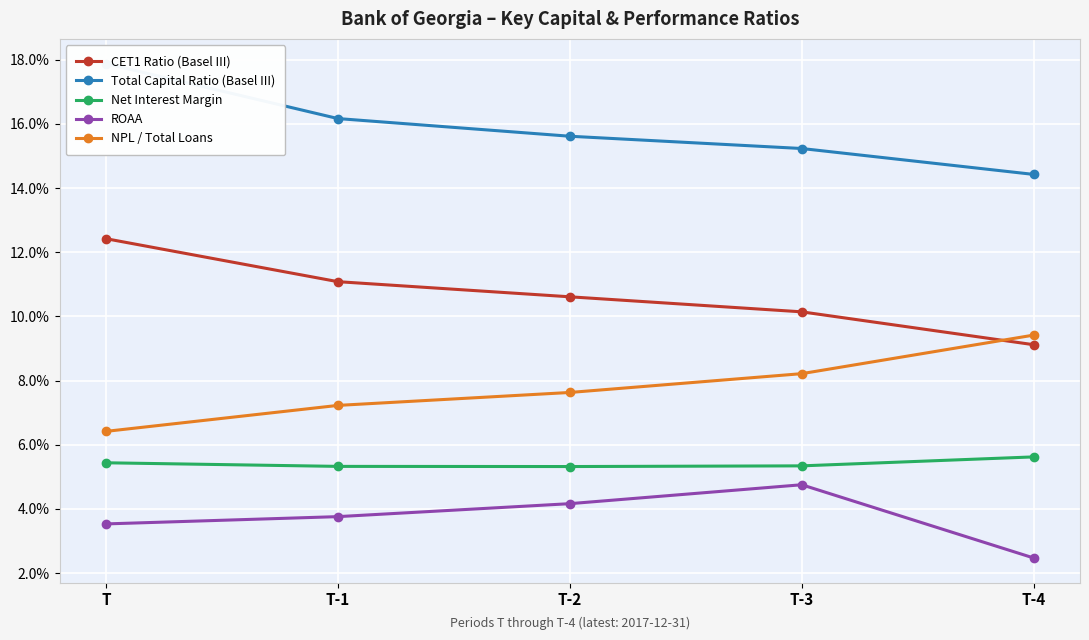

The value of ROAA at T is 0.0. True or false?

True